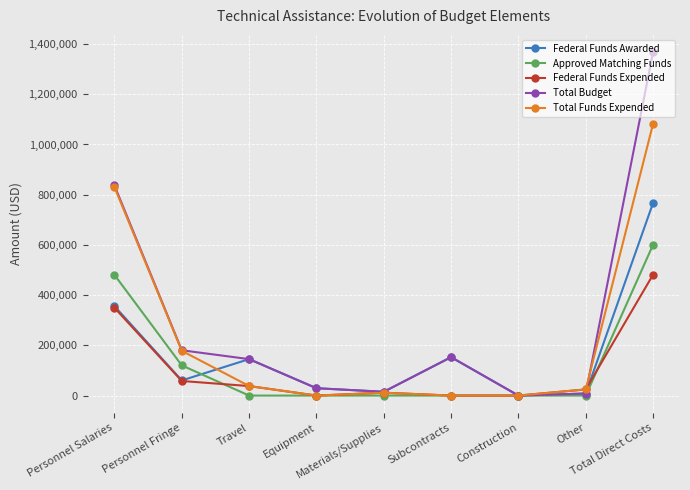

Which series has the widest spread of values?

Total Budget